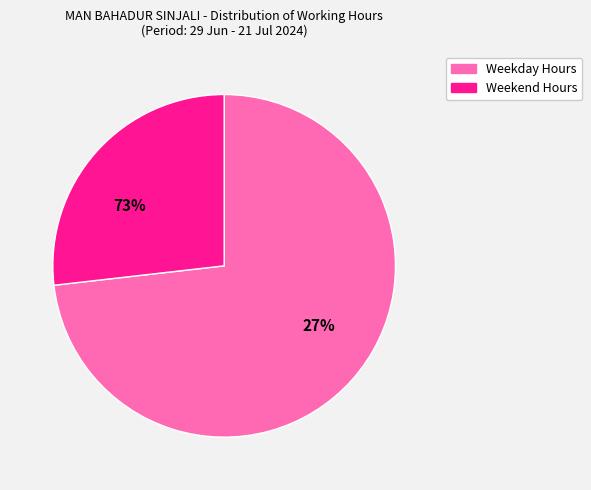

True or false: Wed 10 accounts for 11% of the total.

False